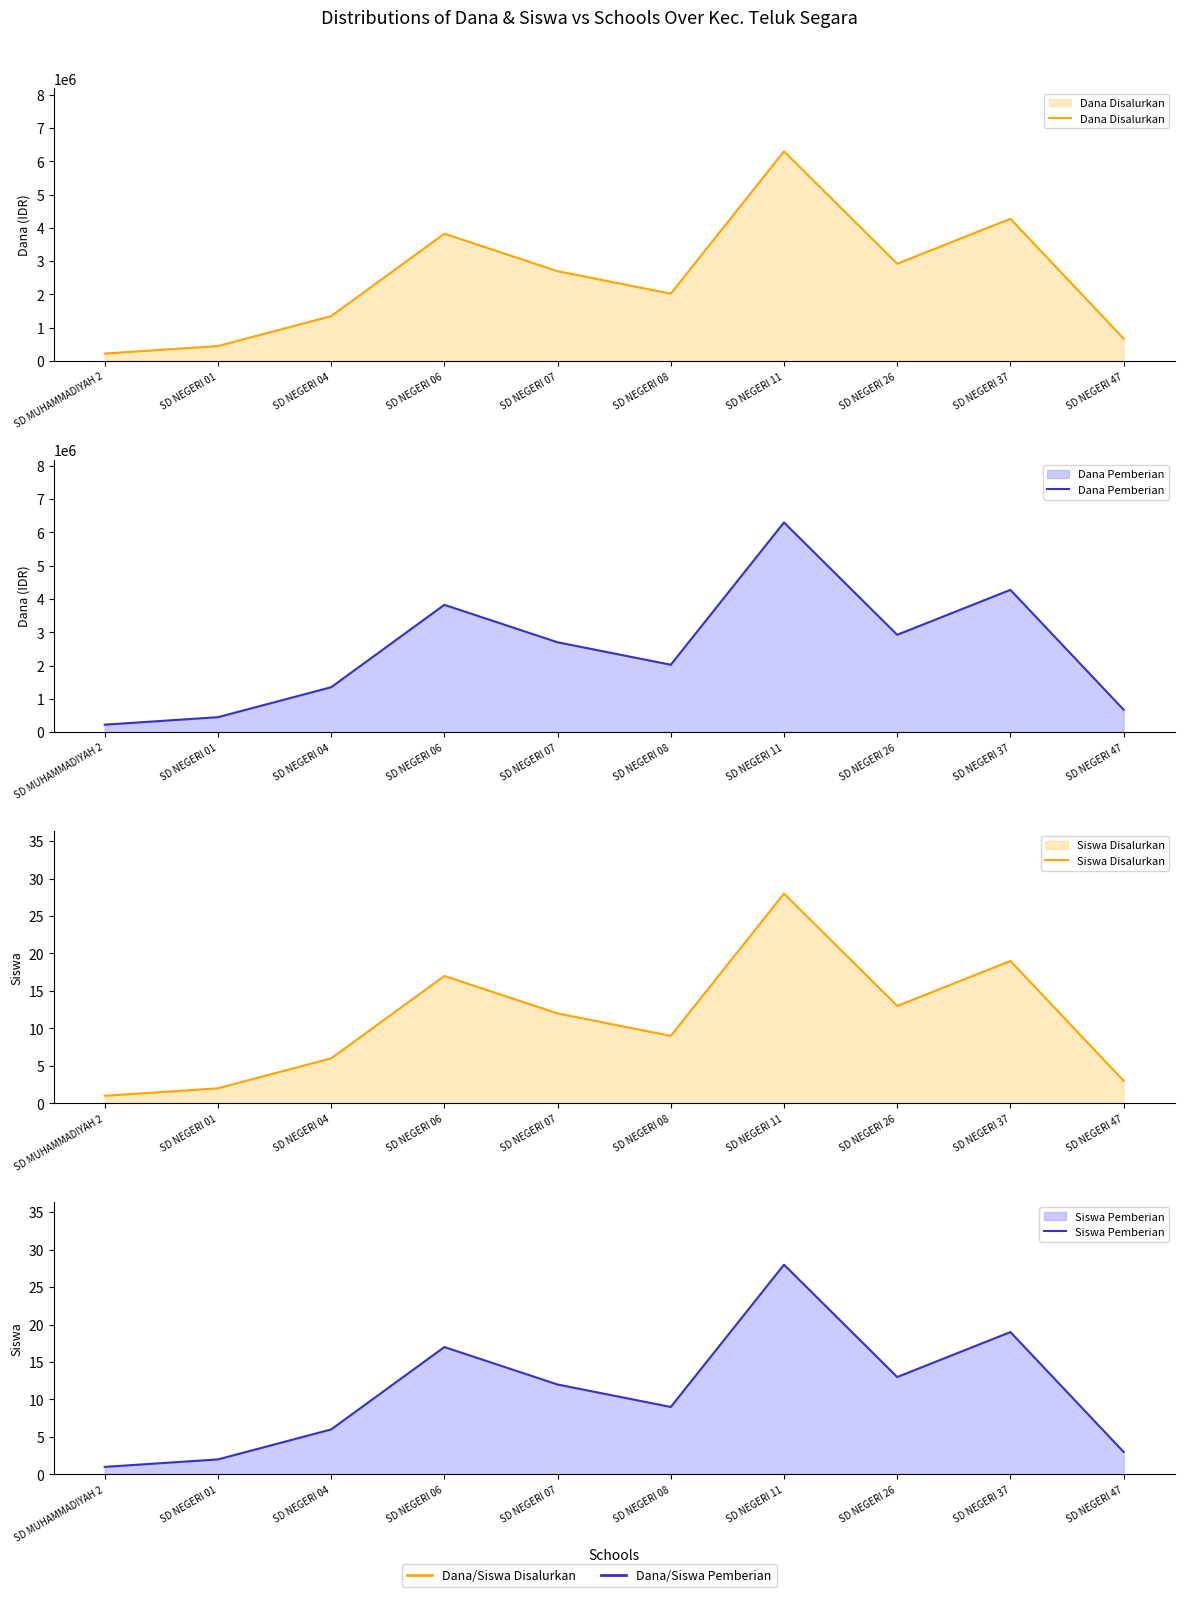

Reading right to left, what are all the values shown in this chart?

Dana Disalurkan: SD NEGERI 47=675000	SD NEGERI 37=4275000	SD NEGERI 26=2925000	SD NEGERI 11=6300000	SD NEGERI 08=2025000	SD NEGERI 07=2700000	SD NEGERI 06=3825000	SD NEGERI 04=1350000	SD NEGERI 01=450000	SD MUHAMMADIYAH 2=225000
Dana Pemberian: SD NEGERI 47=675000	SD NEGERI 37=4275000	SD NEGERI 26=2925000	SD NEGERI 11=6300000	SD NEGERI 08=2025000	SD NEGERI 07=2700000	SD NEGERI 06=3825000	SD NEGERI 04=1350000	SD NEGERI 01=450000	SD MUHAMMADIYAH 2=225000
Siswa Disalurkan: SD NEGERI 47=3	SD NEGERI 37=19	SD NEGERI 26=13	SD NEGERI 11=28	SD NEGERI 08=9	SD NEGERI 07=12	SD NEGERI 06=17	SD NEGERI 04=6	SD NEGERI 01=2	SD MUHAMMADIYAH 2=1
Siswa Pemberian: SD NEGERI 47=3	SD NEGERI 37=19	SD NEGERI 26=13	SD NEGERI 11=28	SD NEGERI 08=9	SD NEGERI 07=12	SD NEGERI 06=17	SD NEGERI 04=6	SD NEGERI 01=2	SD MUHAMMADIYAH 2=1